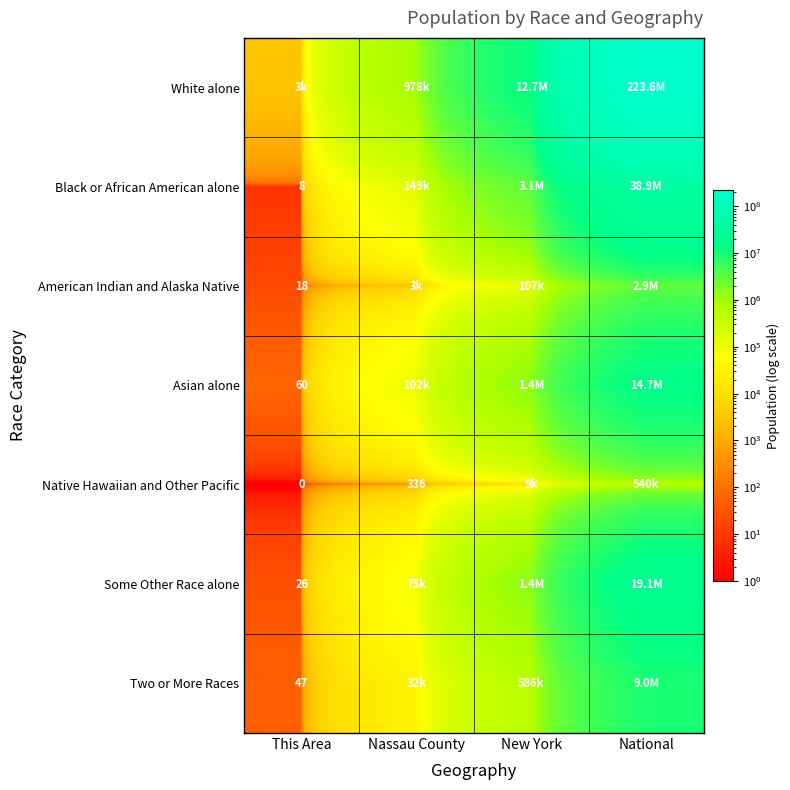

At how many categories does at least one series exceed 95993781?

1